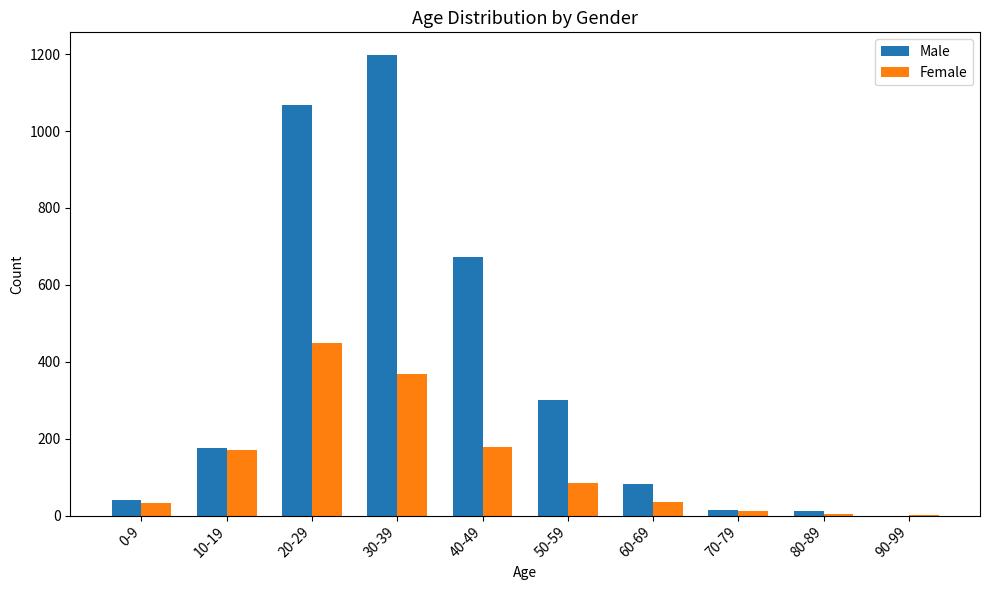

What is the sum of all Female values?

1339